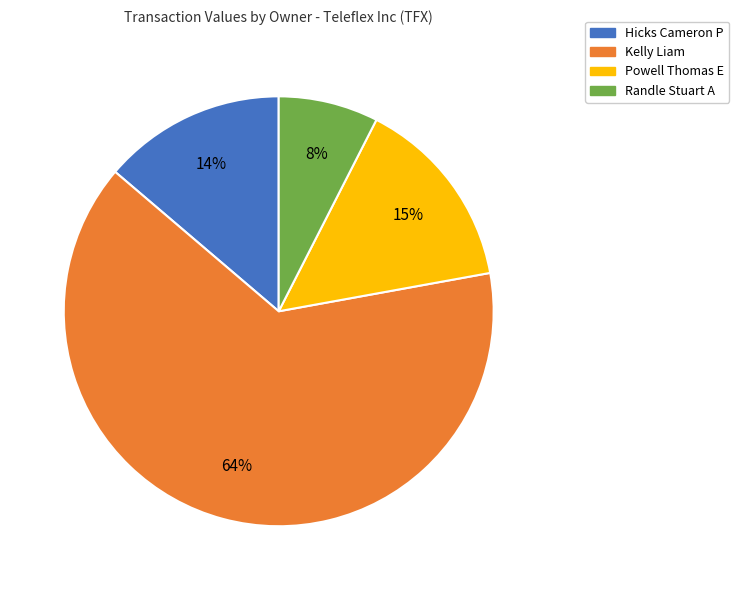

Does Powell Thomas E account for over 50% of the chart?

No